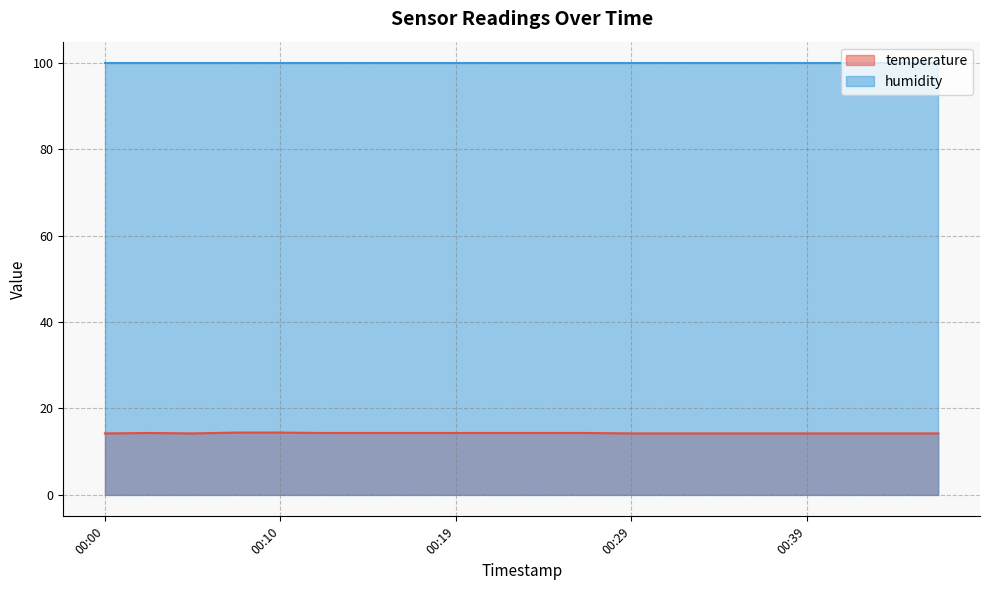

List the series in order of their overall mean, highest first.

humidity, temperature